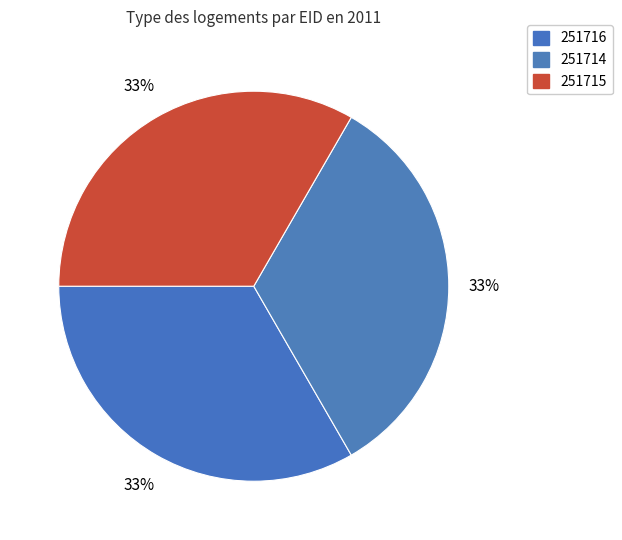

What percentage is the 251714 slice, to the nearest percent?

33%